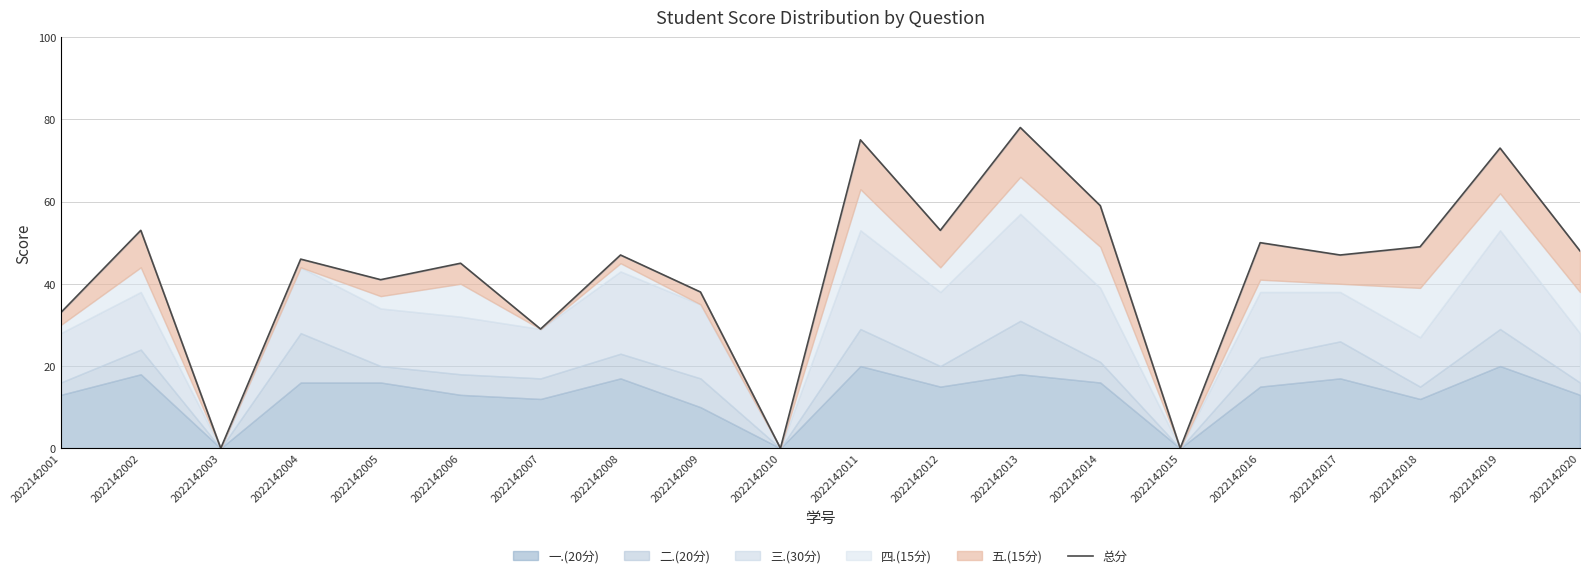

What is the change in value from 2022142004 to 2022142018?

+3